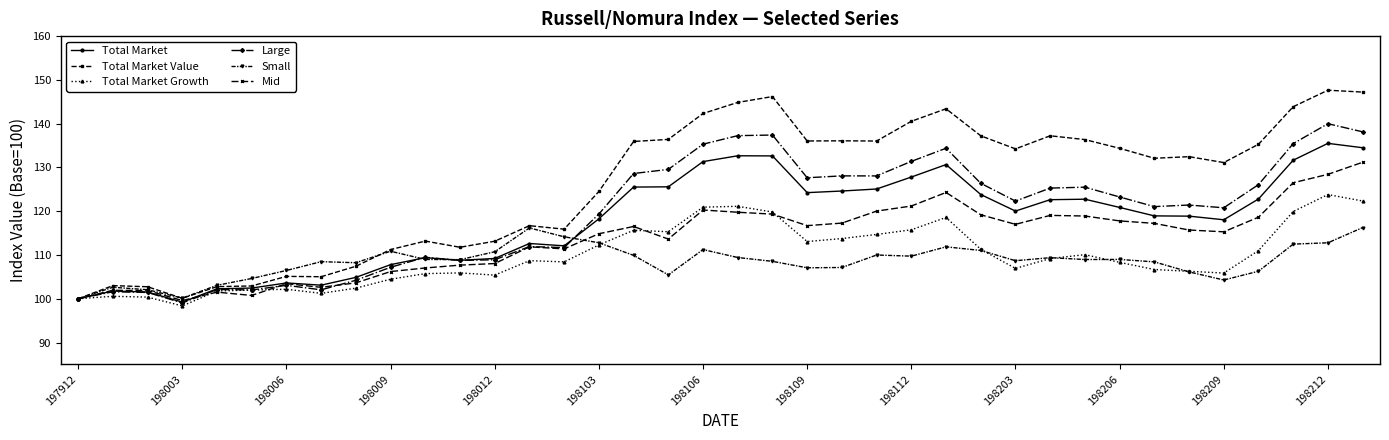

How many series are shown in this chart?

6